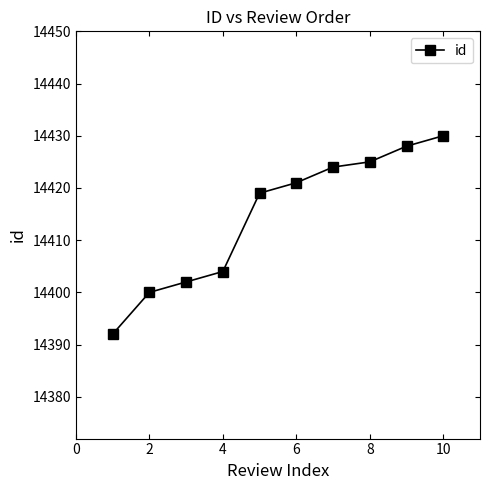

What is the difference between the maximum and minimum values?

38